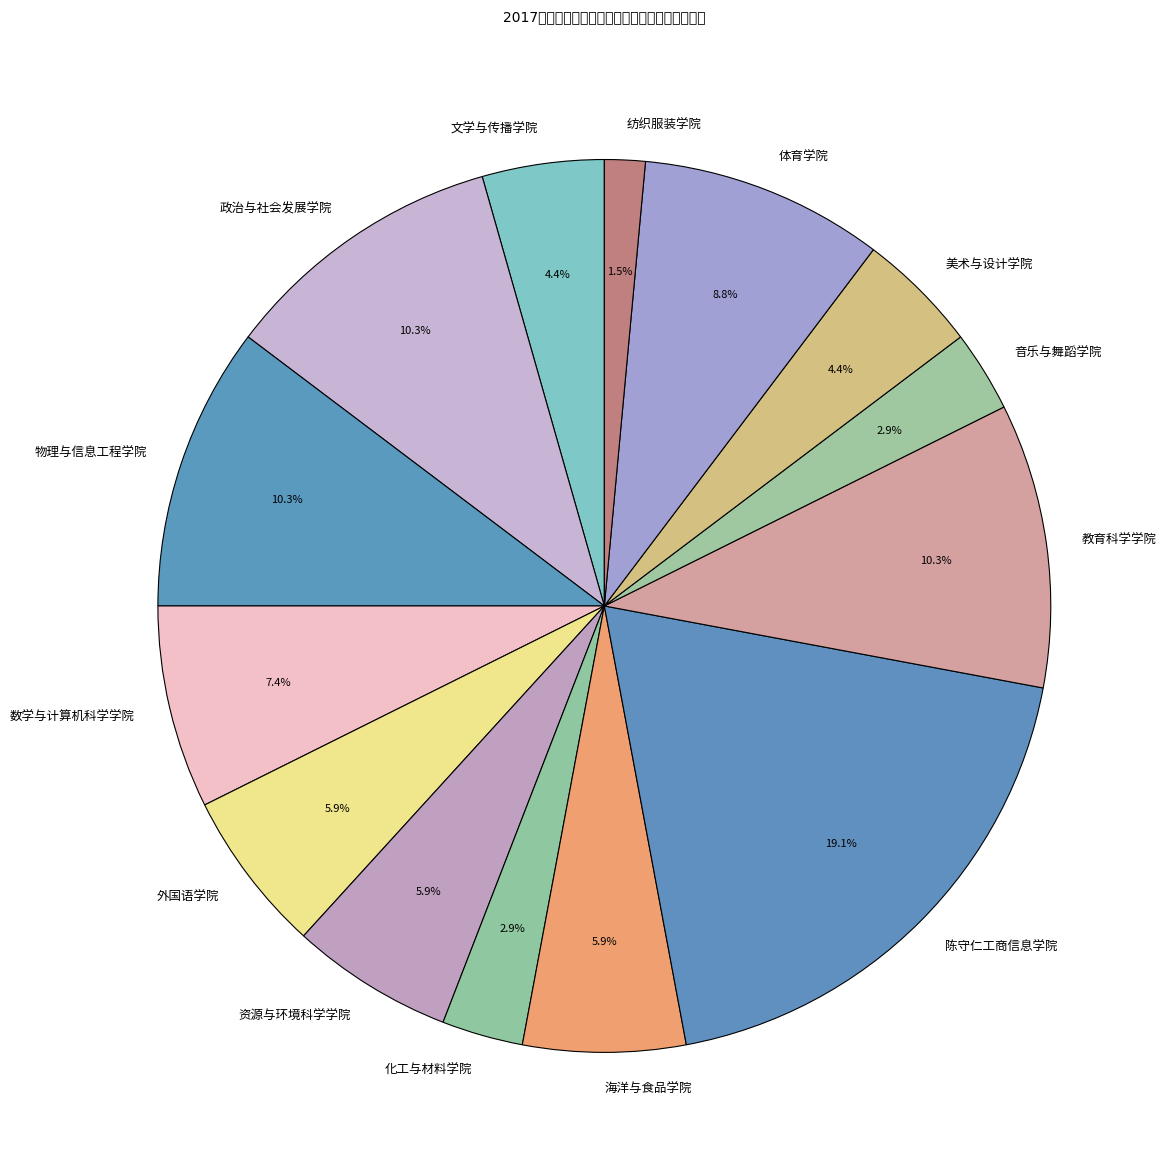

Does 纺织服装学院 represent more than half of the total?

No